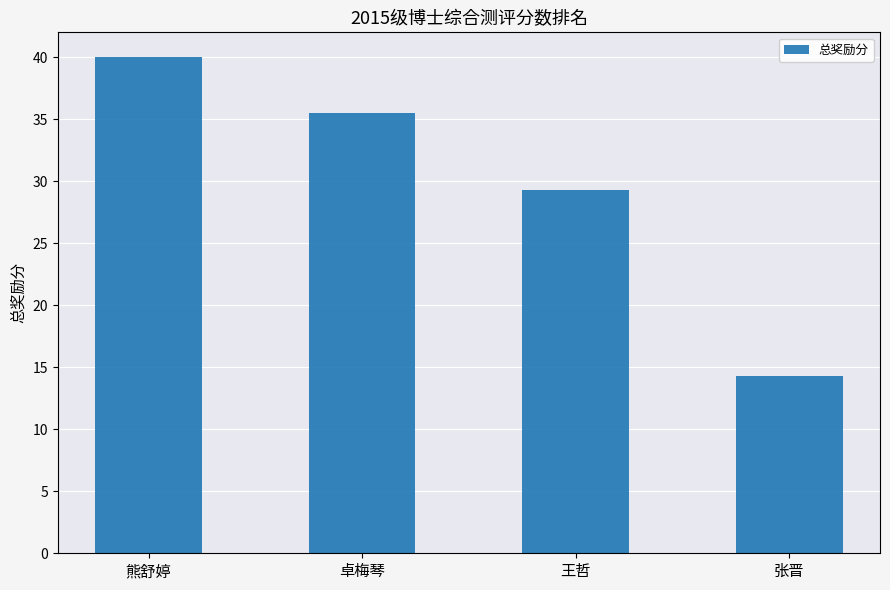

The value at 卓梅琴 is 24.7. True or false?

False